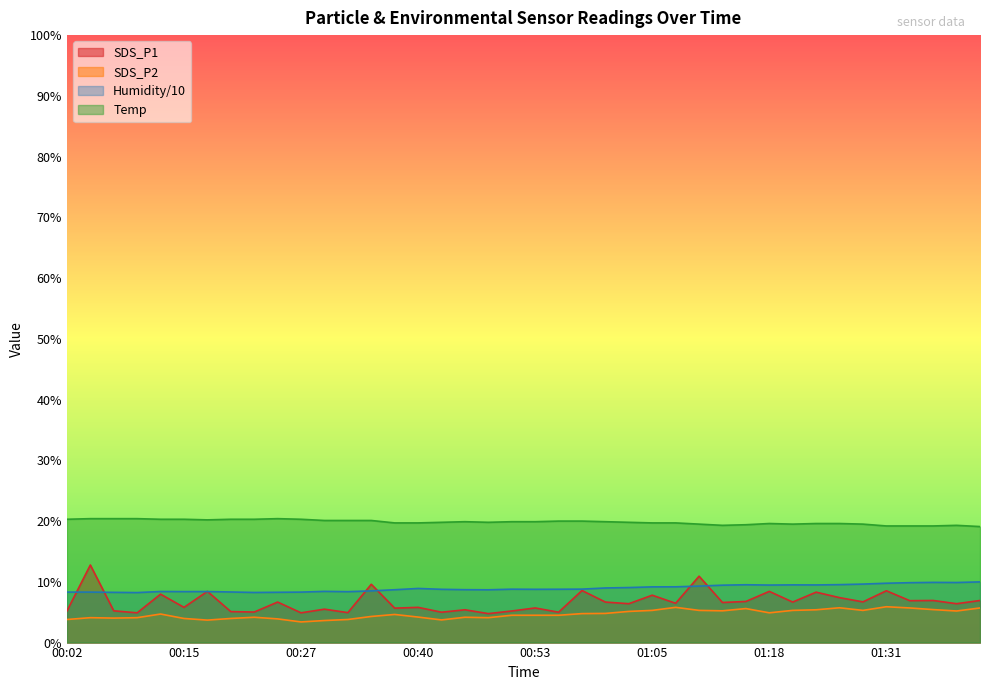

How many lines are shown in the chart?

4